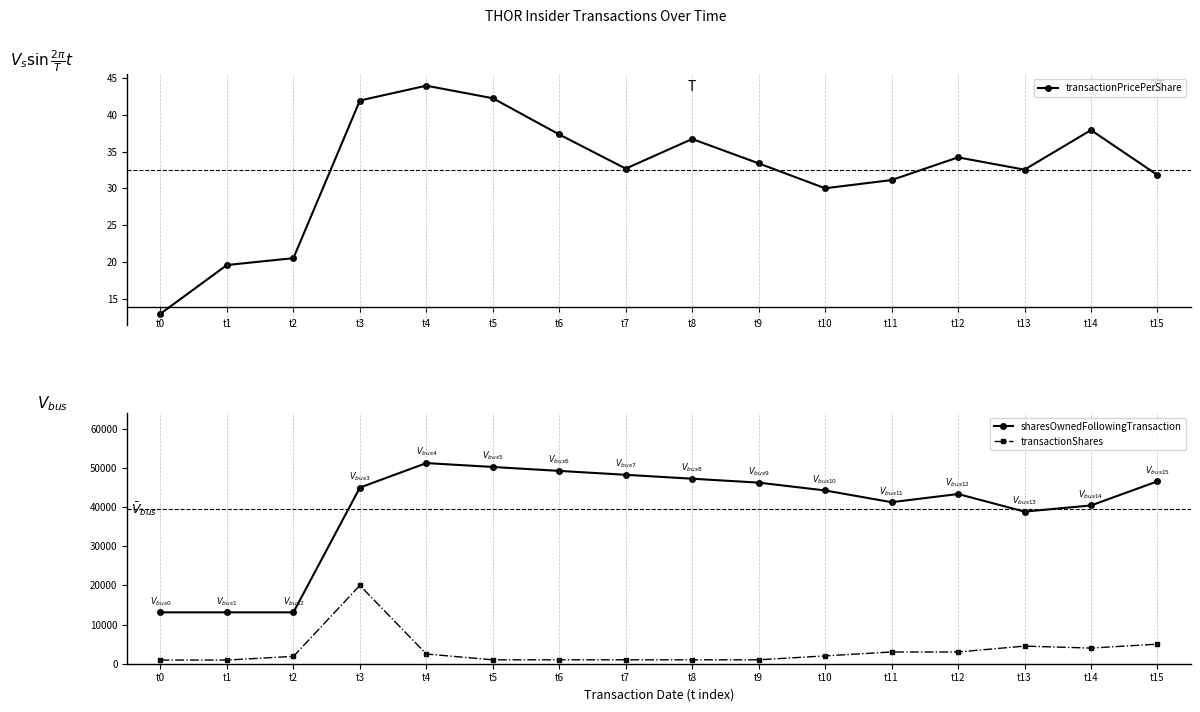

Between t6 and t8, which series saw the biggest shift?

sharesOwnedFollowingTransaction